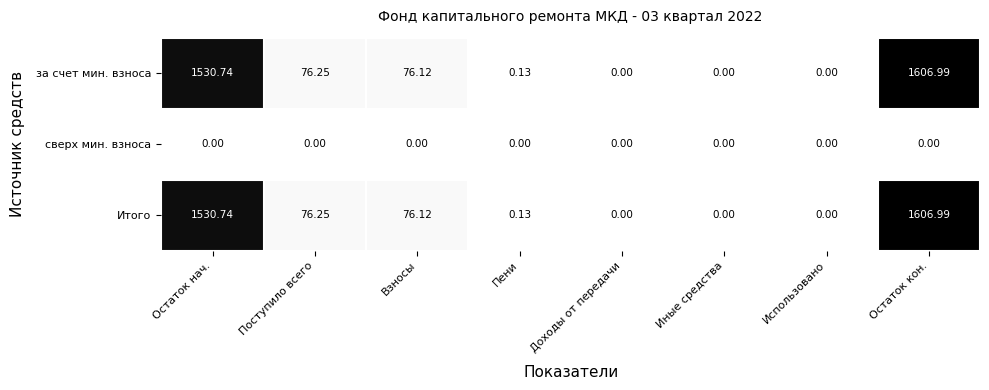

Which category has the highest value across all series?

Остаток кон.